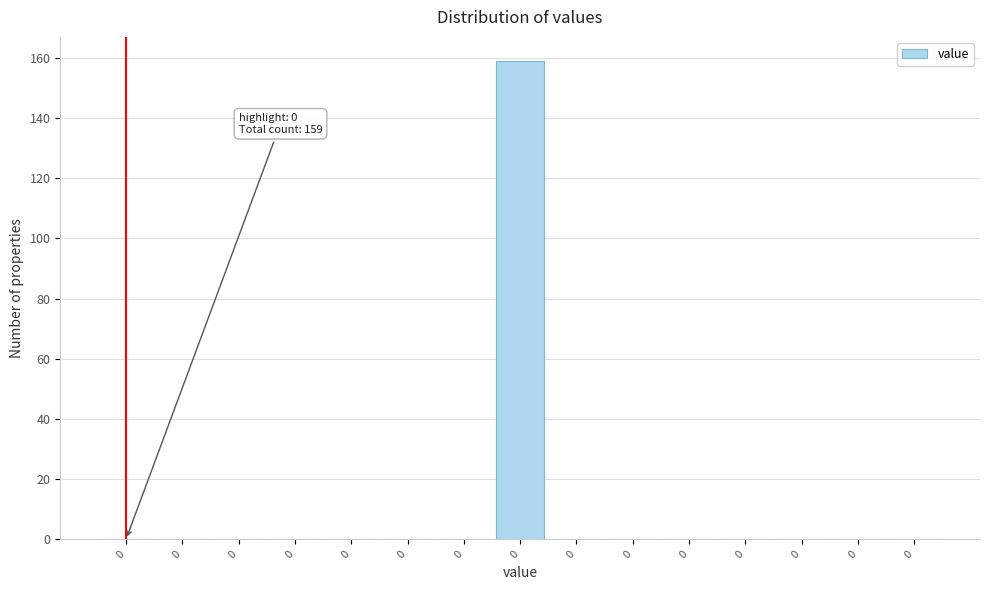

Count the number of categories in the chart.

15